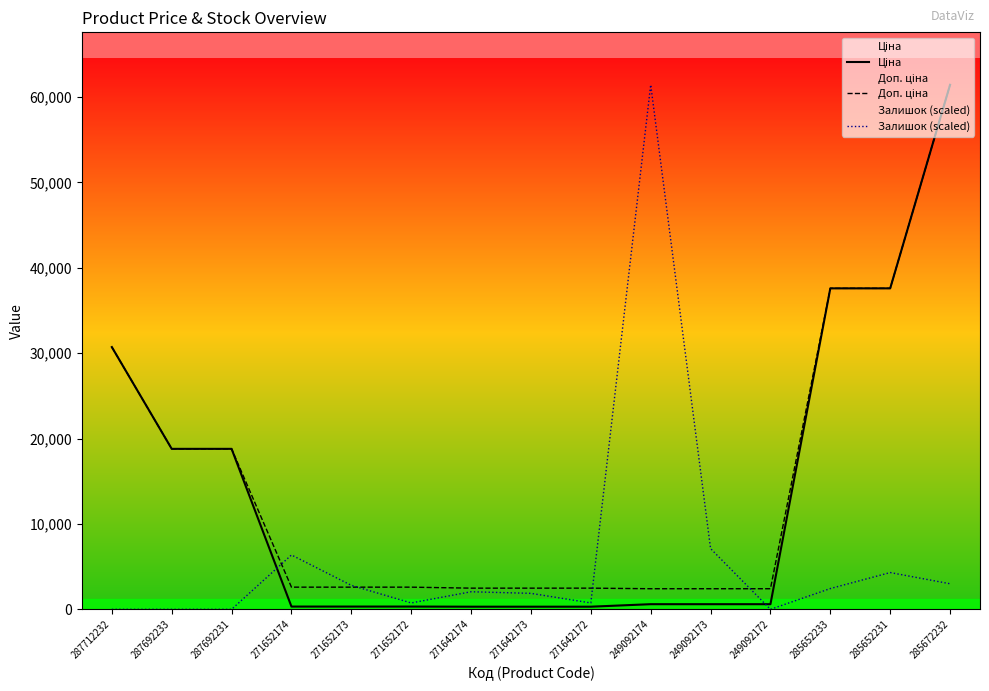

List the labels in order of Доп. ціна value, smallest first.

249092174, 249092173, 249092172, 271642174, 271642173, 271642172, 271652174, 271652173, 271652172, 287692233, 287692231, 287712232, 285652233, 285652231, 285672232